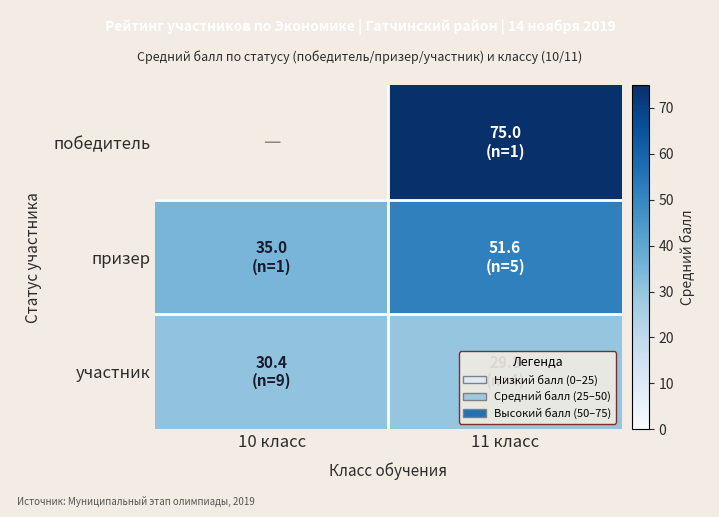

List the series in order of their overall mean, highest first.

победитель, призер, участник